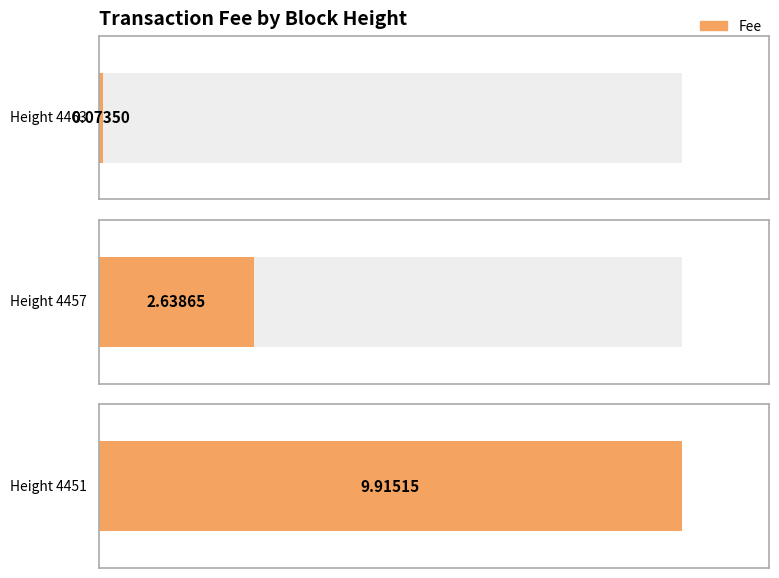

What is the smallest value displayed?

0.1